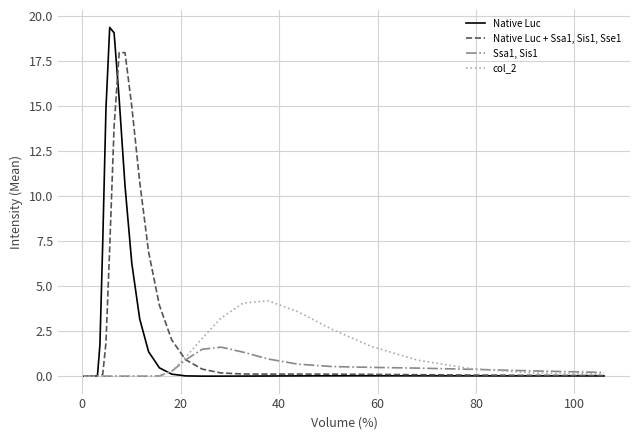

What is the greatest value displayed?

19.4